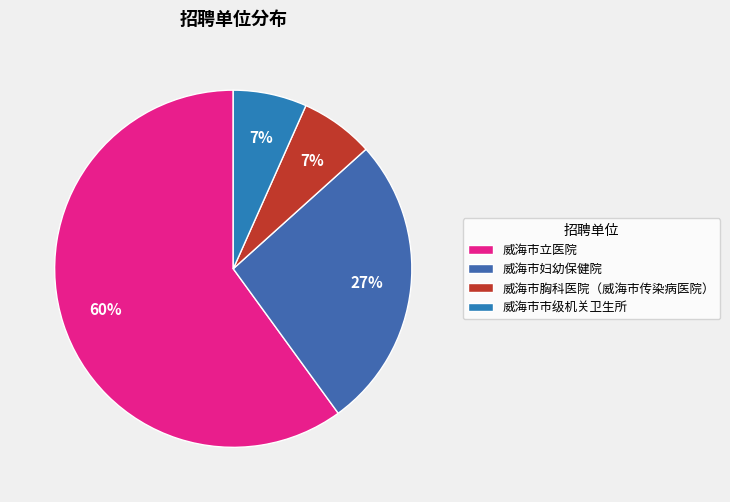

Count the number of slices in the pie.

4